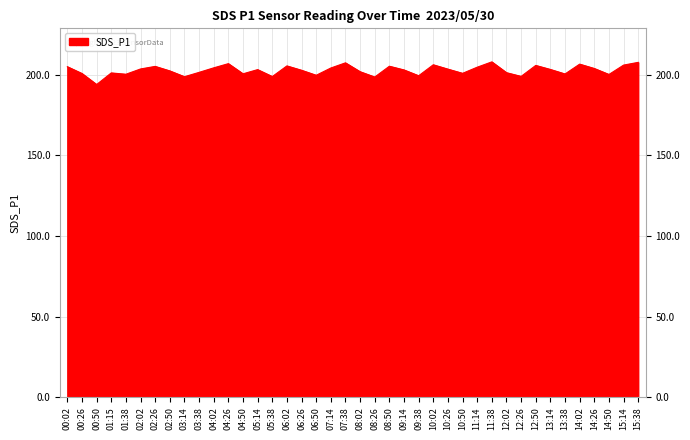

The value at 00:50 is 319.5. True or false?

False